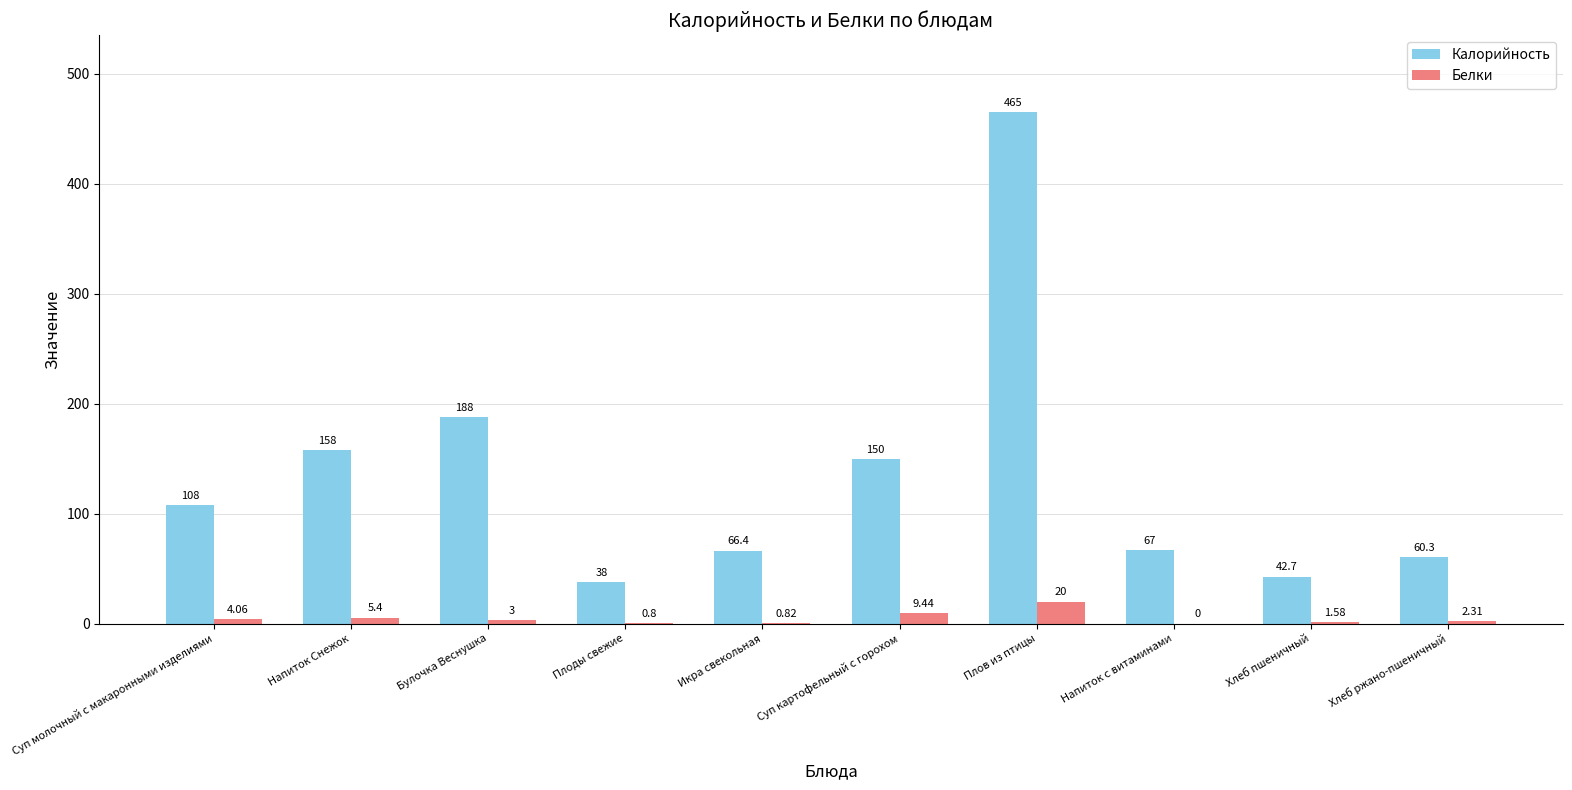

At which category is the sum across all series the highest?

Плов из птицы